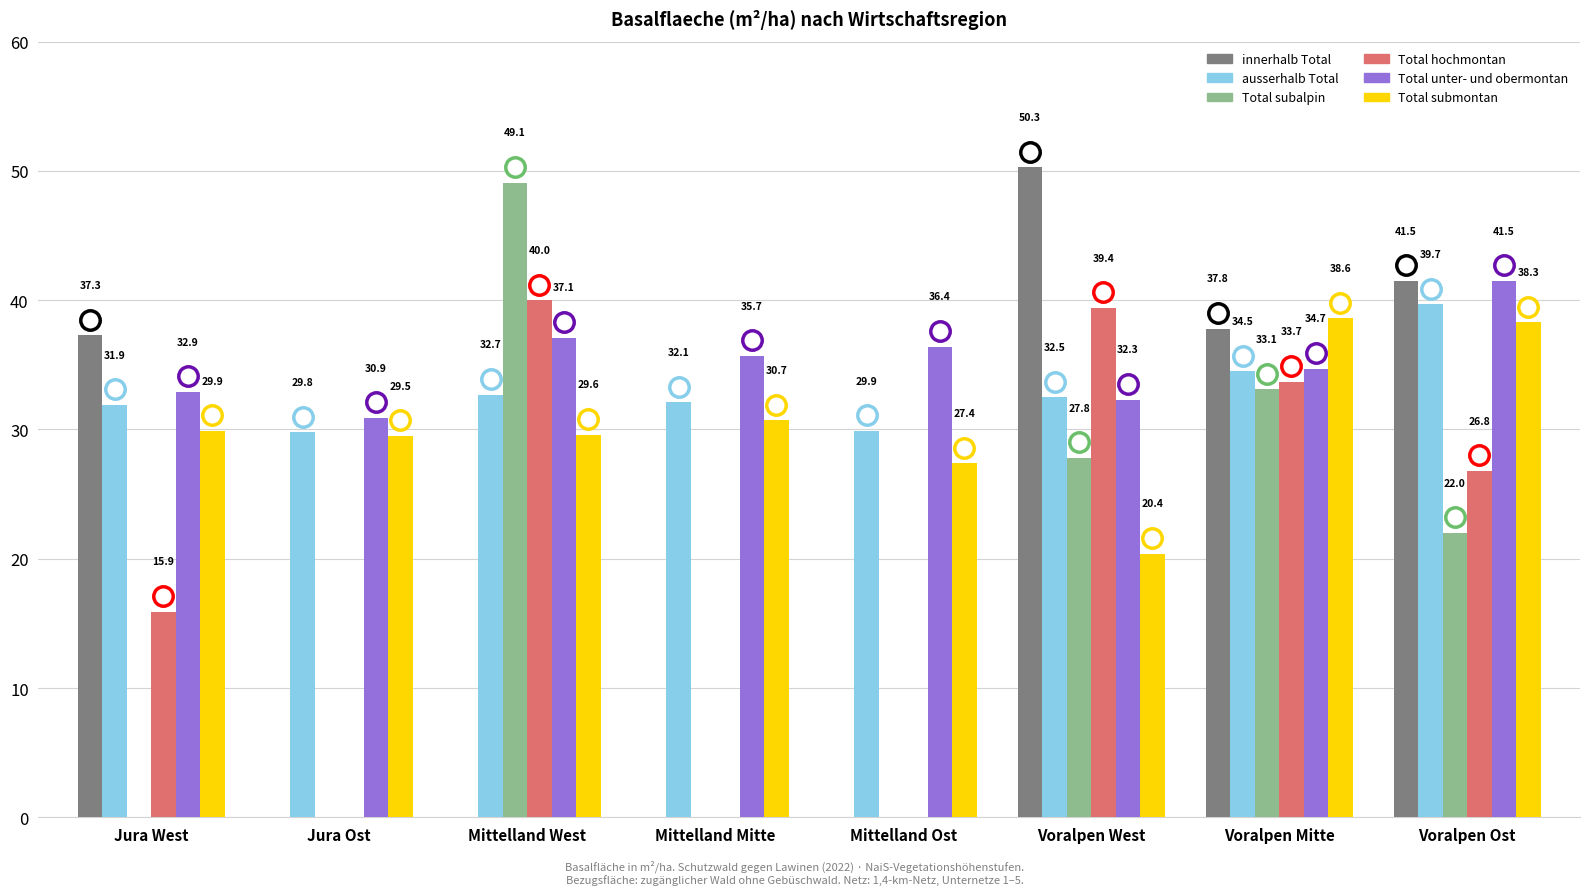

Read the Total submontan value at Voralpen Mitte.

38.6